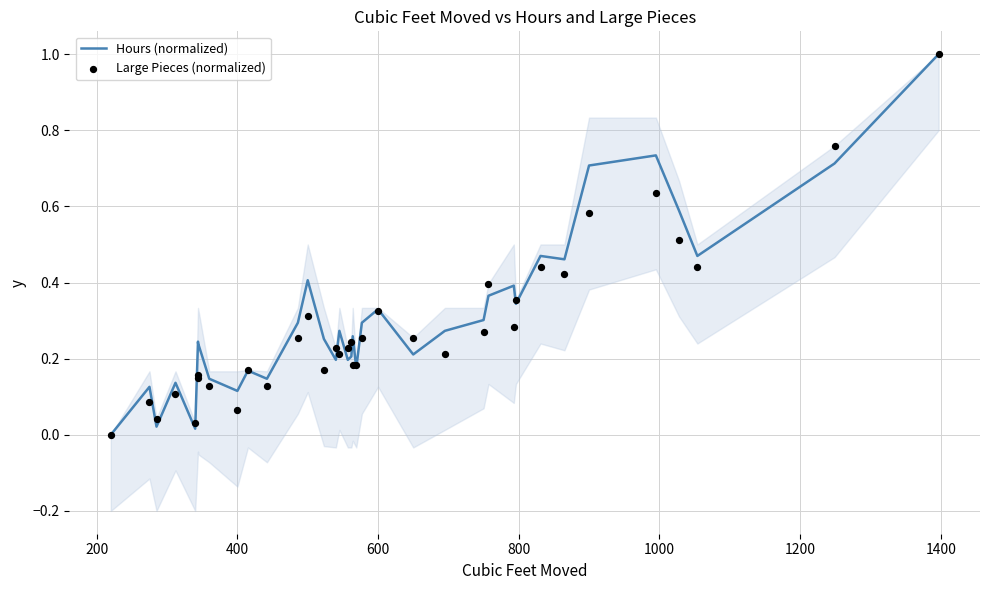

Is the value of Large Pieces (normalized) at 13 greater than the value of Hours (normalized) at 200?

Yes